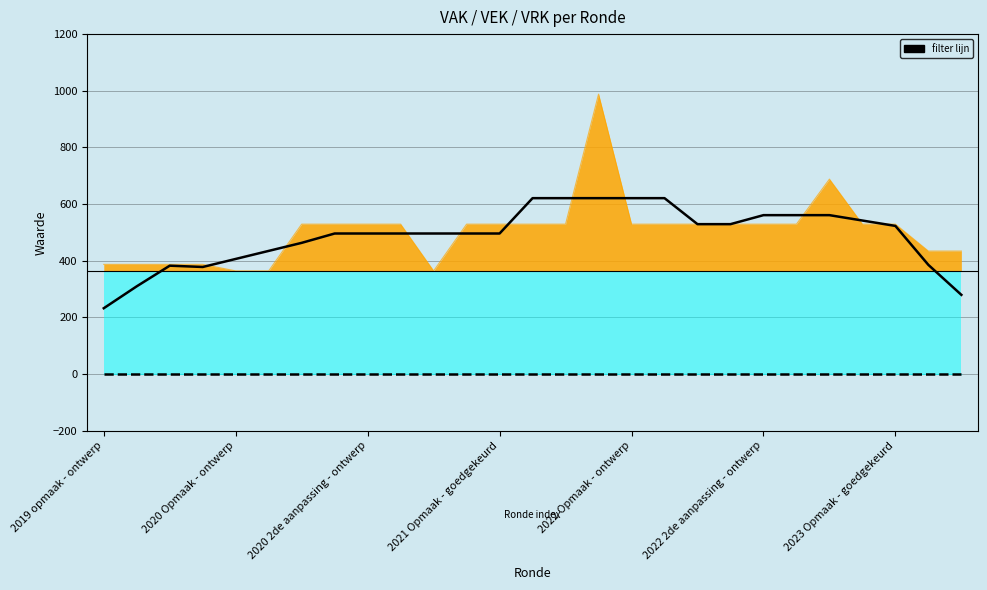

At how many categories does at least one series exceed 837?

1